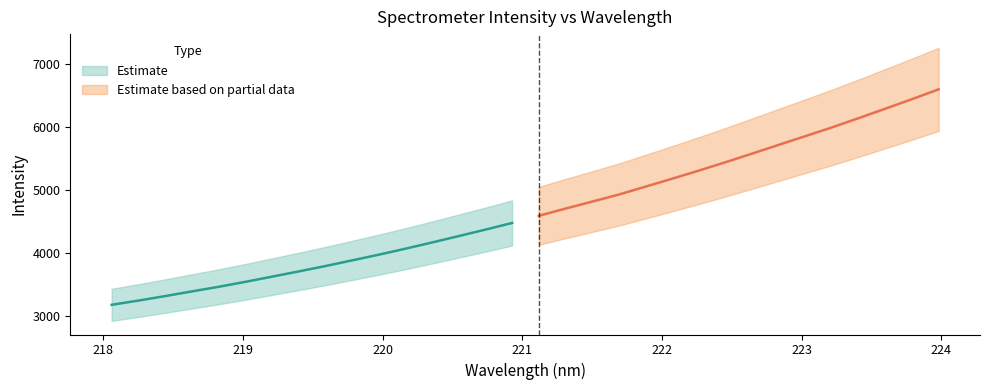

The chart shows a value of 2020.6 at 221.1174. True or false?

False